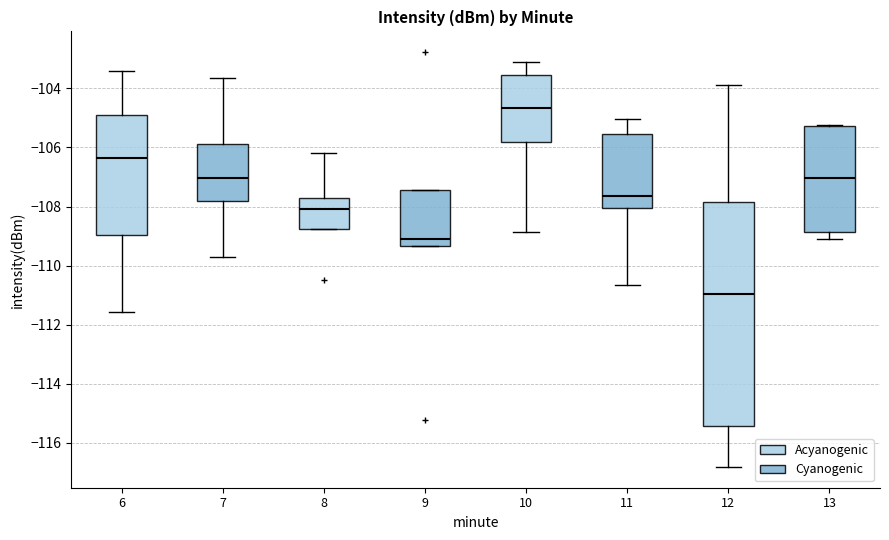

Which box's median line is the highest?

10